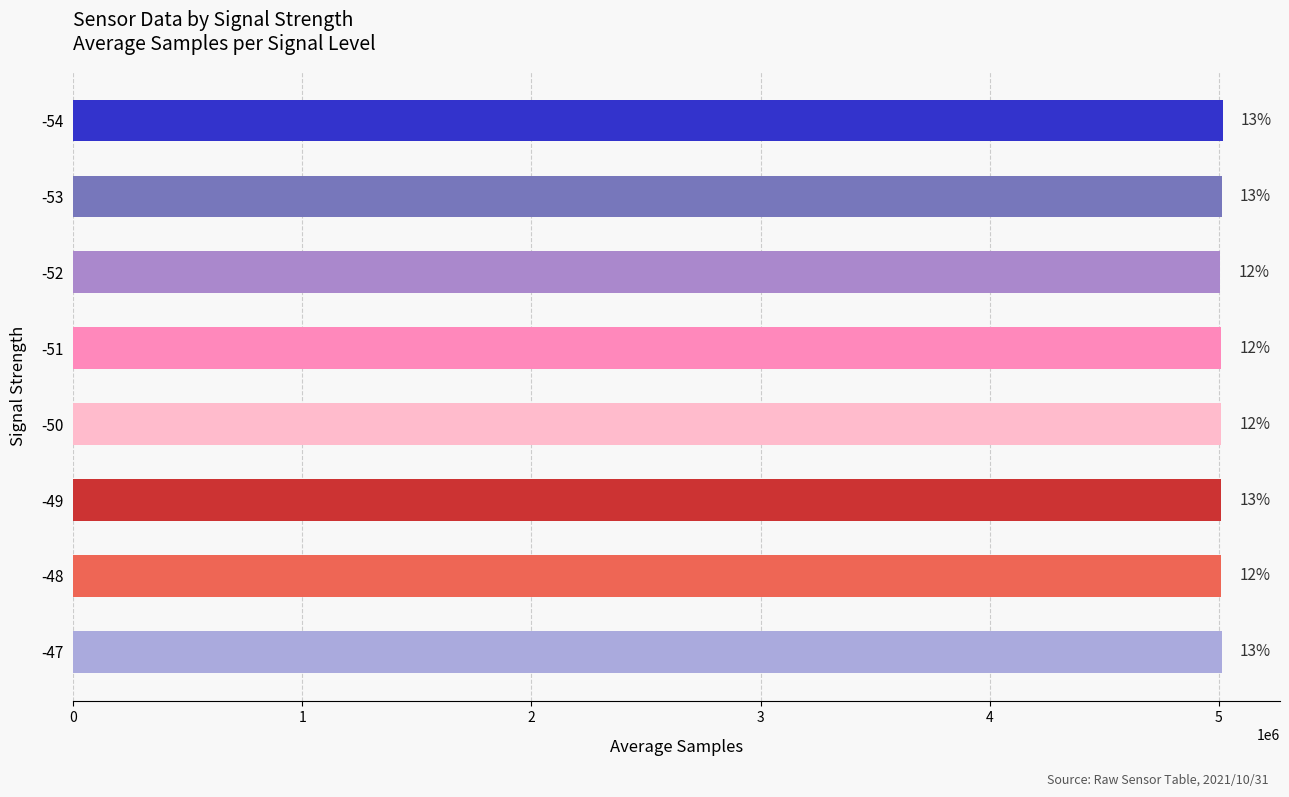

Does the chart contain any negative values?

No